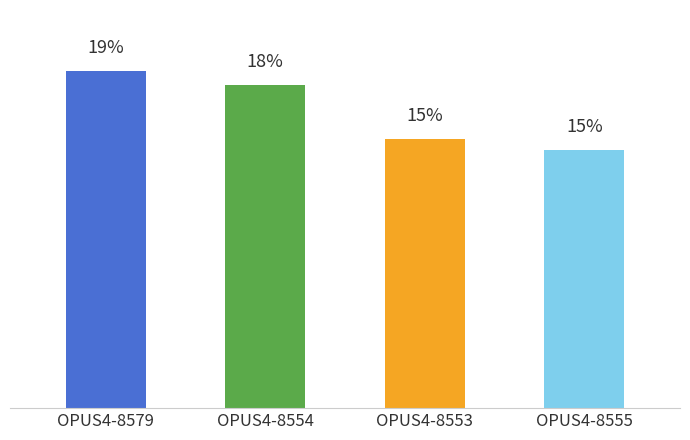

What is the sum of the values at OPUS4-8553 and OPUS4-8555?

30.1